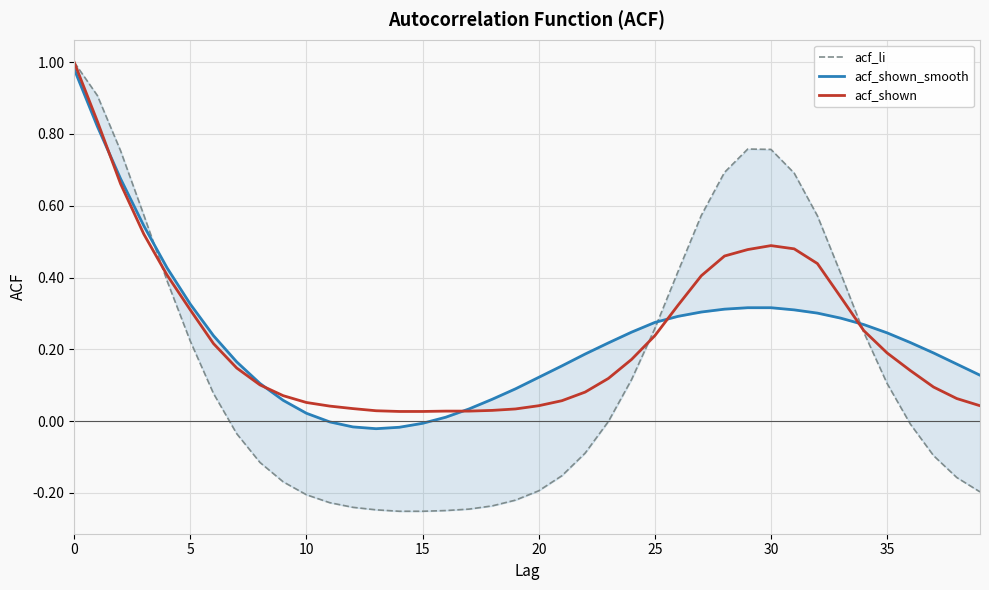

Where is acf_shown nearest to the value 0?

14